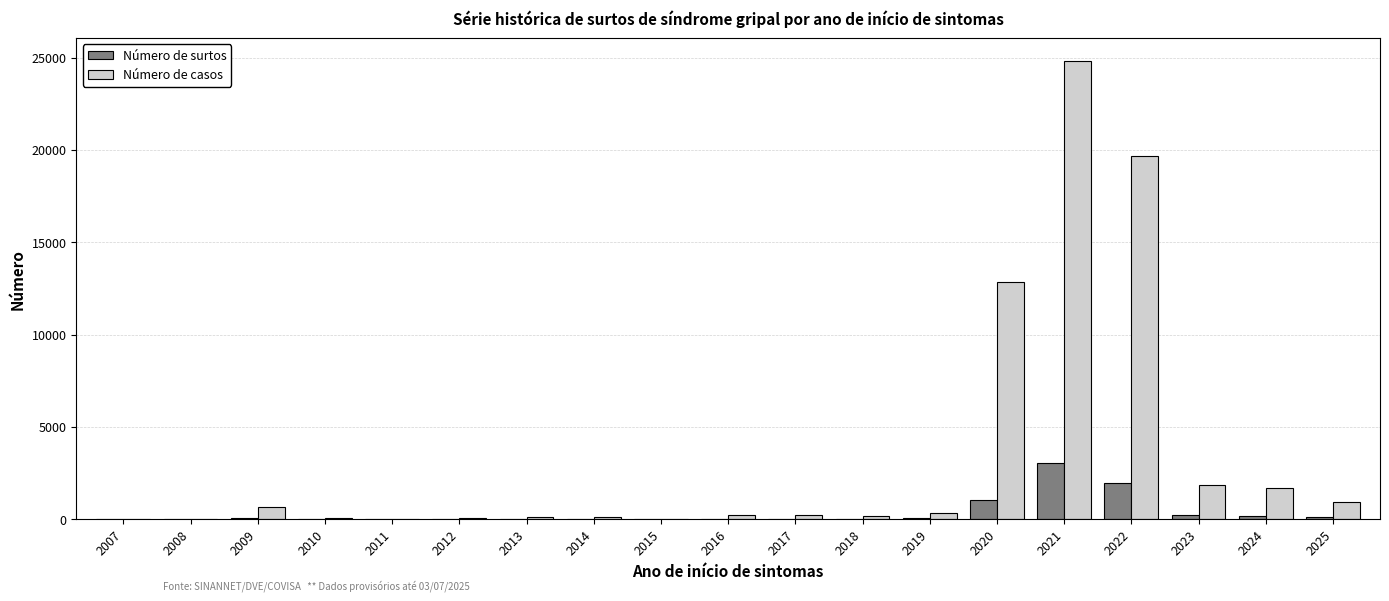

Which series has the largest total across all categories?

Número de casos